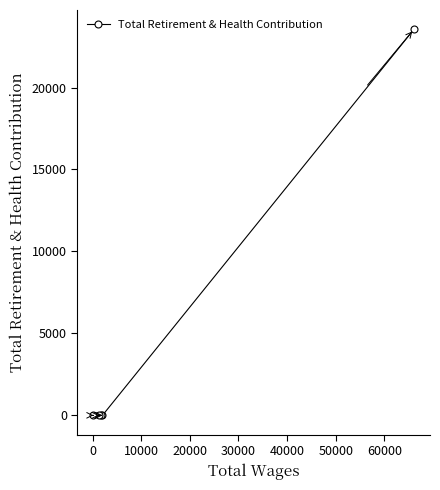

What is the sum of all values?

23553